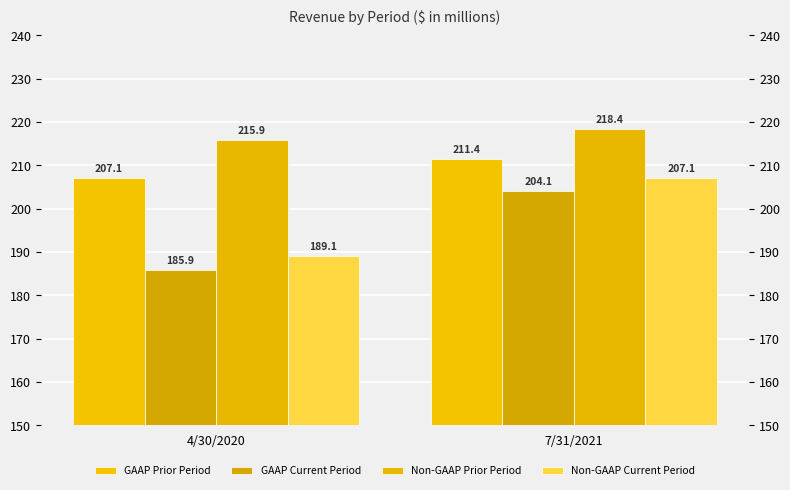

At 7/31/2021, list the series in order from smallest to largest.

GAAP Current Period, Non-GAAP Current Period, GAAP Prior Period, Non-GAAP Prior Period